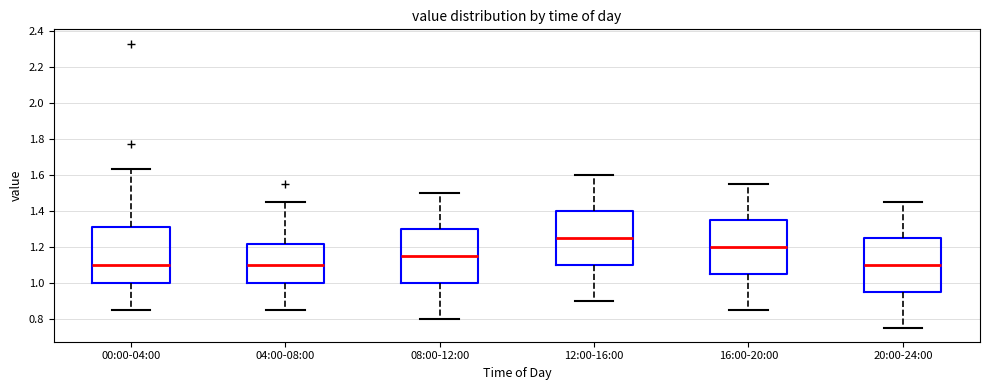

Reading left to right, read every box against the y-axis: the position of its median line, the range the box covers, and the ends of its whiskers. The values are not printed on the chart, so give them approximately, as read against the axis.

00:00-04:00: median 1.10, box 1.00 to 1.30, whiskers 0.86 to 1.64
04:00-08:00: median 1.10, box 1.00 to 1.22, whiskers 0.86 to 1.46
08:00-12:00: median 1.16, box 1.00 to 1.30, whiskers 0.80 to 1.50
12:00-16:00: median 1.26, box 1.10 to 1.40, whiskers 0.90 to 1.60
16:00-20:00: median 1.20, box 1.06 to 1.36, whiskers 0.86 to 1.56
20:00-24:00: median 1.10, box 0.96 to 1.26, whiskers 0.76 to 1.46